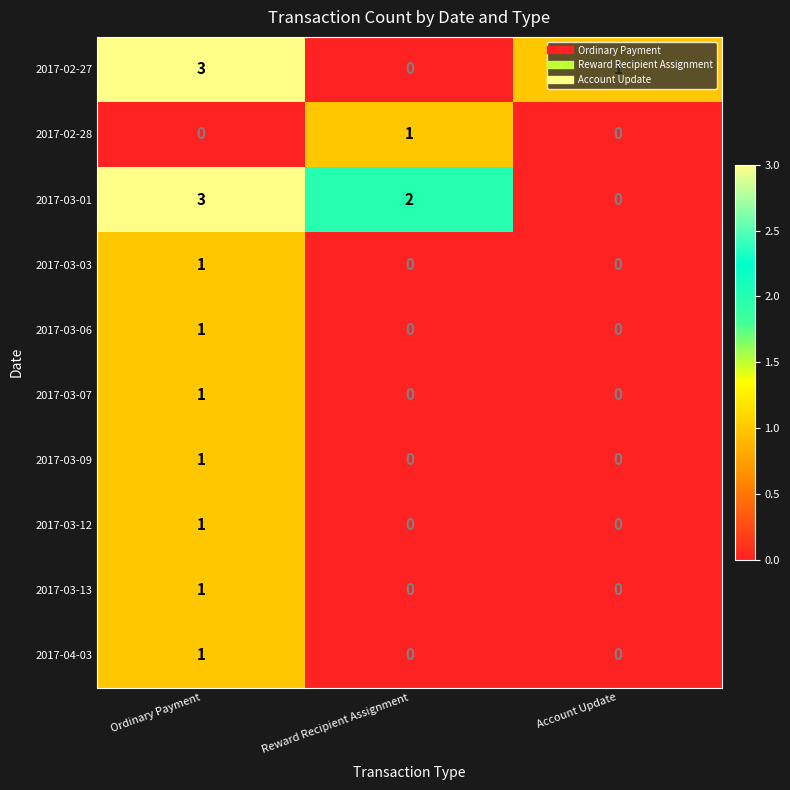

What is the maximum value shown in the chart?

3